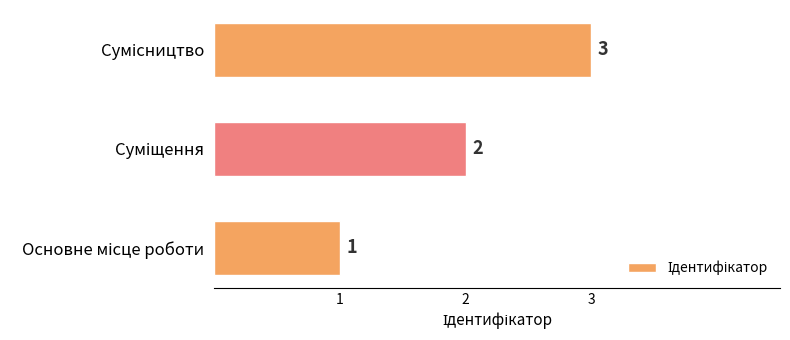

How many values are between 1 and 3?

3